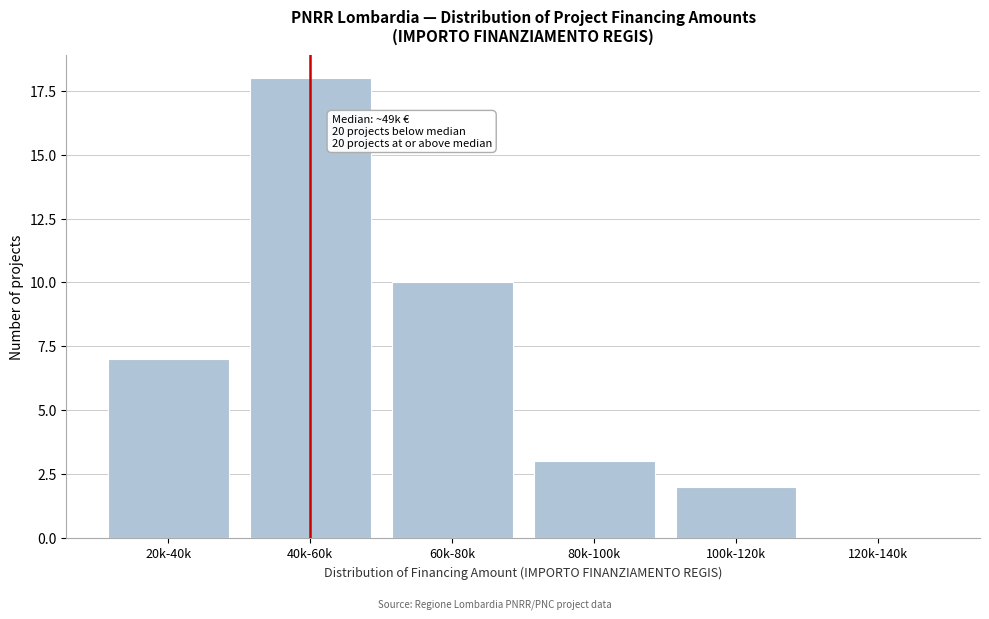

Reading right to left, extract all data points from this chart.

120k-140k=0	100k-120k=2	80k-100k=3	60k-80k=10	40k-60k=18	20k-40k=7